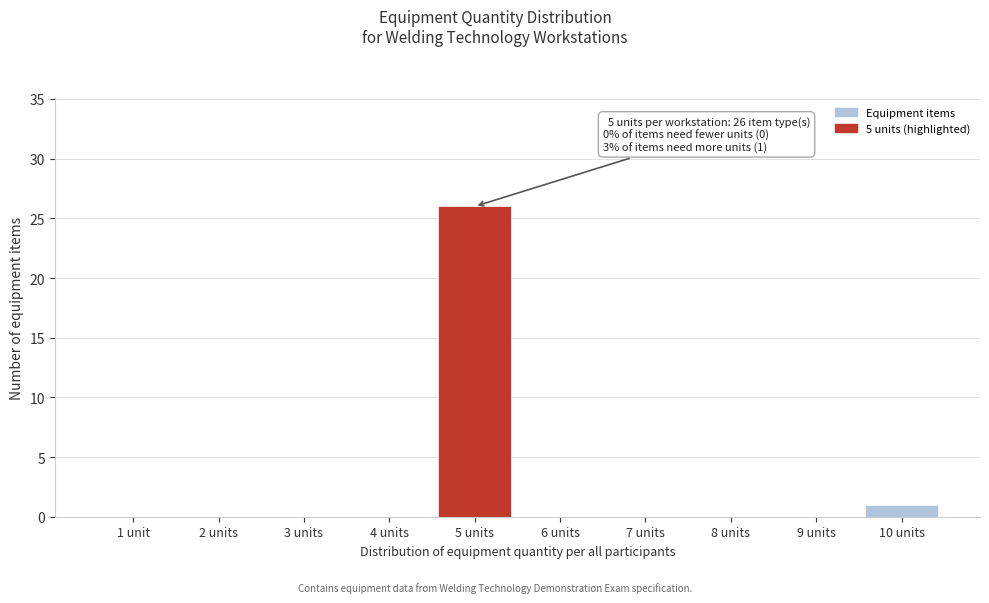

Reading left to right, list all the values displayed in this chart.

1 unit=0	2 units=0	3 units=0	4 units=0	5 units=26	6 units=0	7 units=0	8 units=0	9 units=0	10 units=1